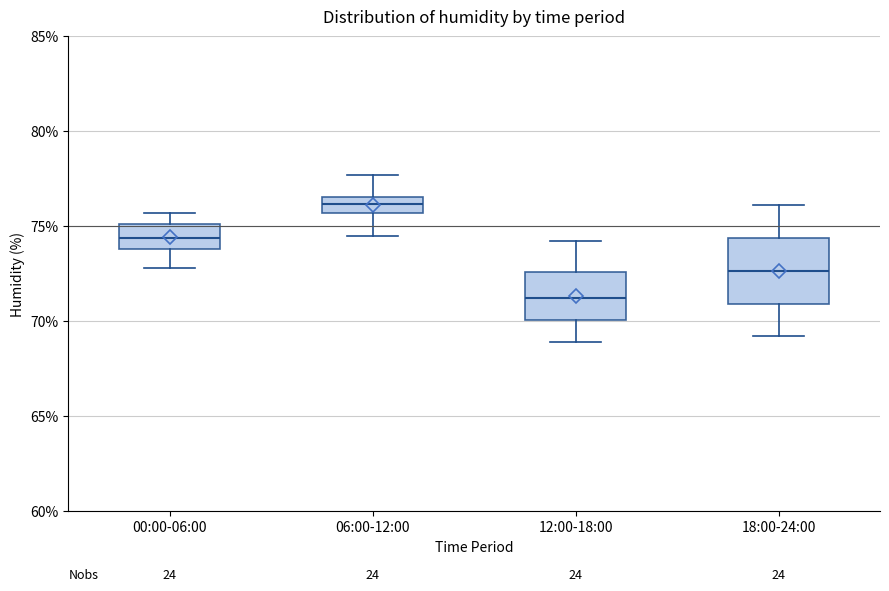

Reading left to right, transcribe this box plot: for each box, give where its median line is, the range the box spans, and where its two whiskers end, as read against the y-axis. The values are not printed on the chart, so give them approximately, as read against the axis.

00:00-06:00: median 74.5, box 74.0 to 75.0, whiskers 73.0 to 75.5
06:00-12:00: median 76.0, box 75.5 to 76.5, whiskers 74.5 to 77.5
12:00-18:00: median 71.0, box 70.0 to 72.5, whiskers 69.0 to 74.0
18:00-24:00: median 72.5, box 71.0 to 74.5, whiskers 69.0 to 76.0